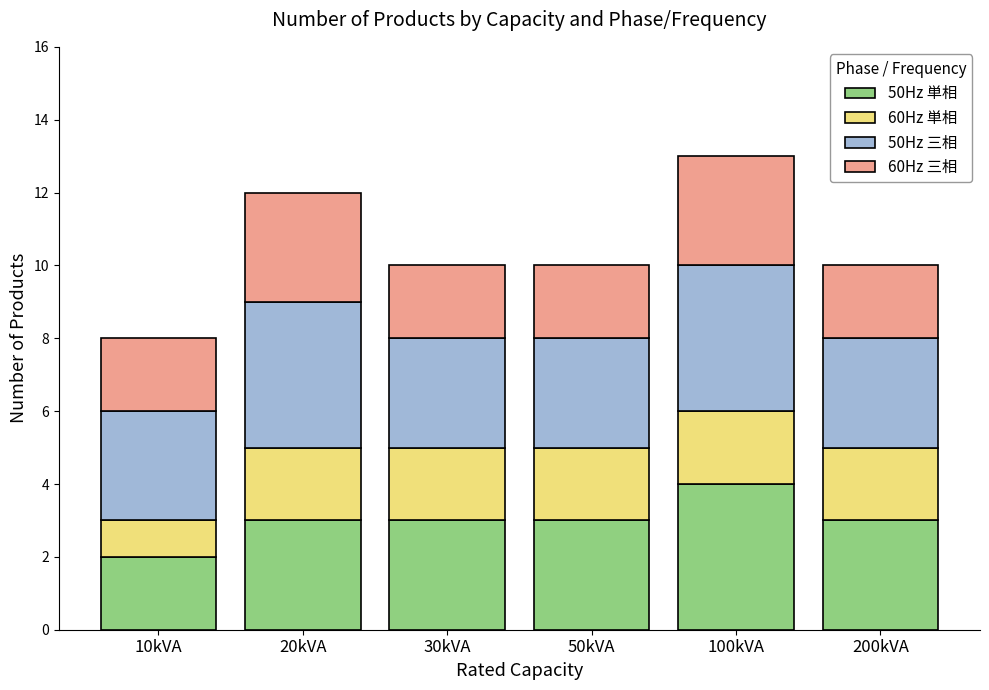

Reading left to right, transcribe the values for 50Hz 単相.

10kVA=2	20kVA=3	30kVA=3	50kVA=3	100kVA=4	200kVA=3